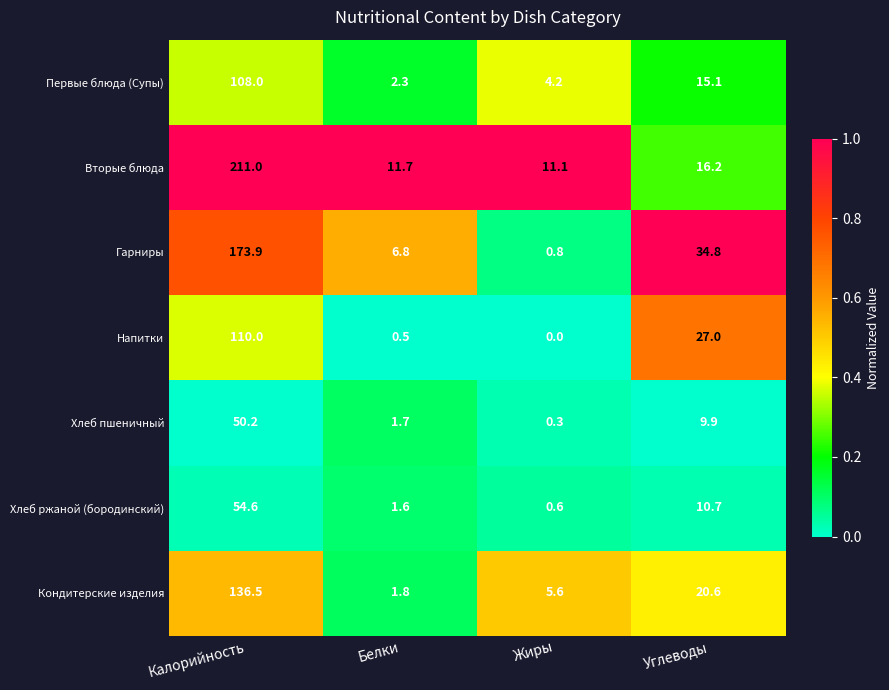

Rank the series by their maximum value, from lowest to highest.

Хлеб пшеничный, Хлеб ржаной (бородинский), Первые блюда (Супы), Напитки, Кондитерские изделия, Гарниры, Вторые блюда